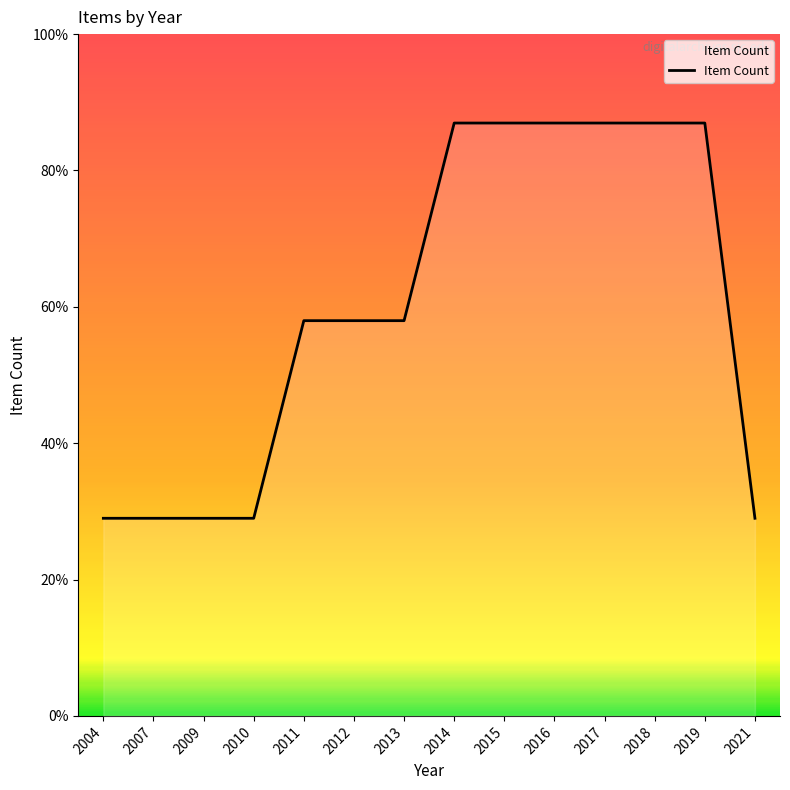

Rank the categories by value from lowest to highest.

2004, 2007, 2009, 2010, 2021, 2011, 2012, 2013, 2014, 2015, 2016, 2017, 2018, 2019